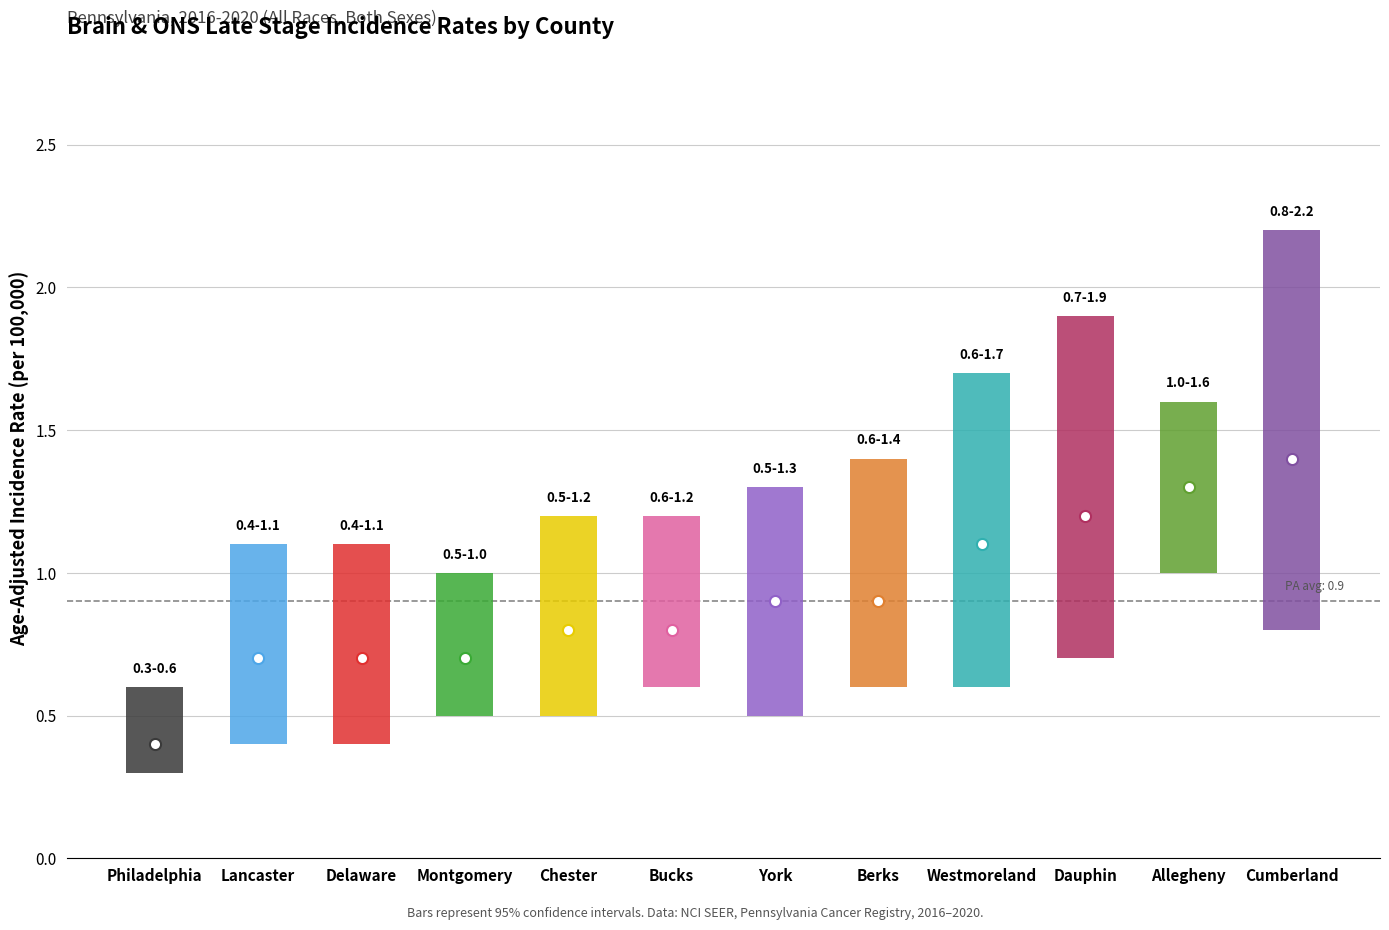

Which category has the highest value in the Upper 95% CI series?

Cumberland